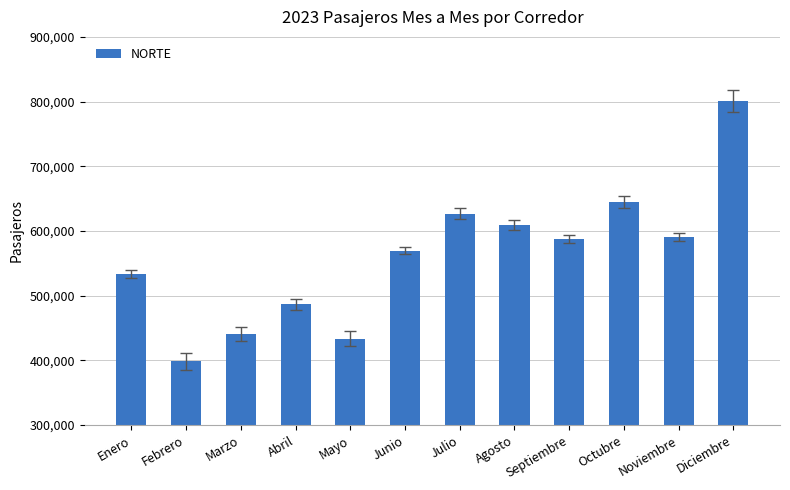

What is the label of the 4th bar from the left?

Abril